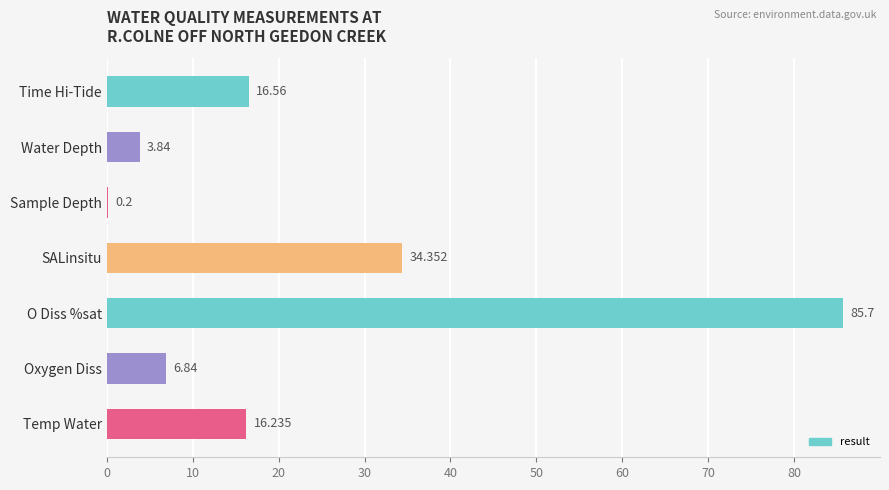

At which label is the value closest to 42?

SALinsitu